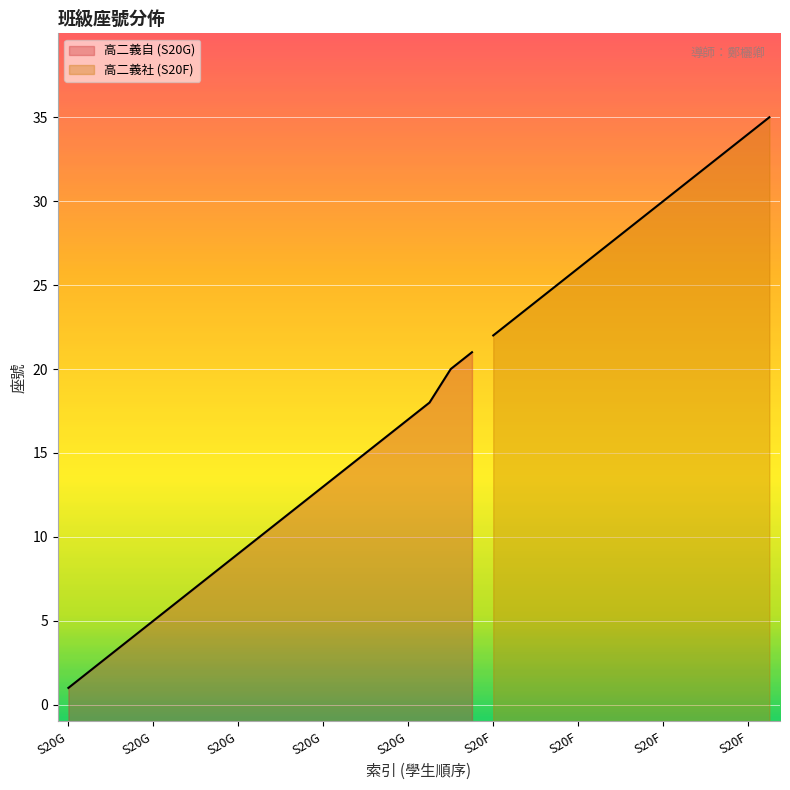

List the labels in order of value, smallest first.

S20G, S20G, S20G, S20G, S20G, S20G, S20G, S20G, S20G, S20G, S20G, S20G, S20G, S20G, S20G, S20G, S20G, S20G, S20G, S20G, S20F, S20F, S20F, S20F, S20F, S20F, S20F, S20F, S20F, S20F, S20F, S20F, S20F, S20F